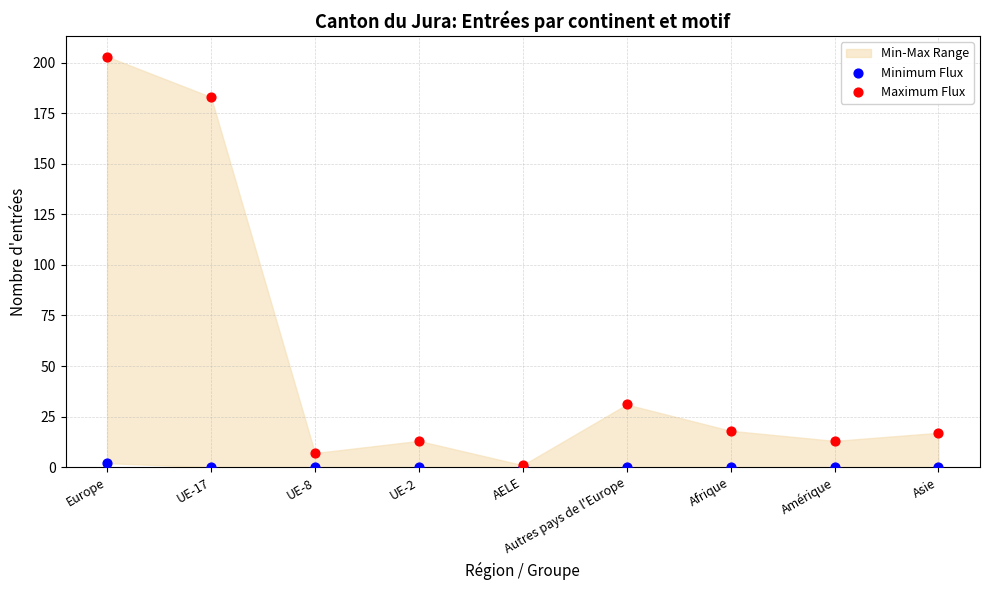

Across all series, what Y value is closest to 101?

31